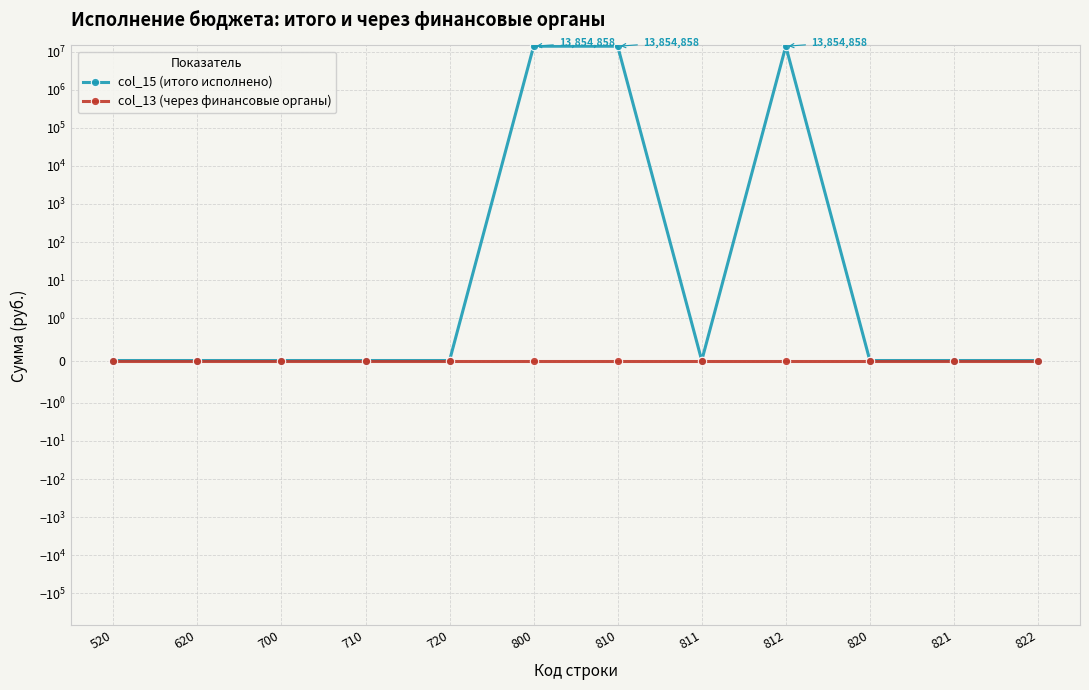

Does the chart have visible grid lines?

Yes